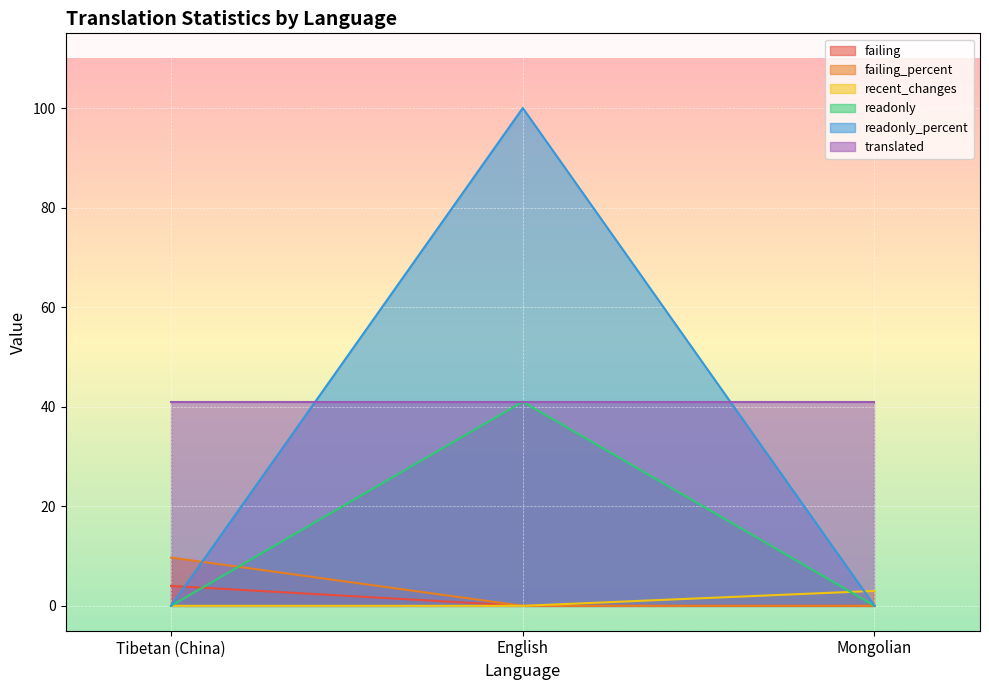

Which category has the highest value in the readonly series?

English